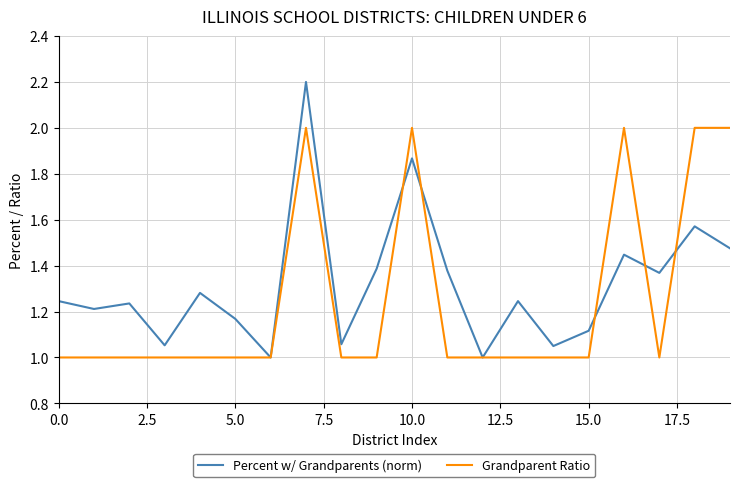

What is the maximum value shown in the chart?

2.2